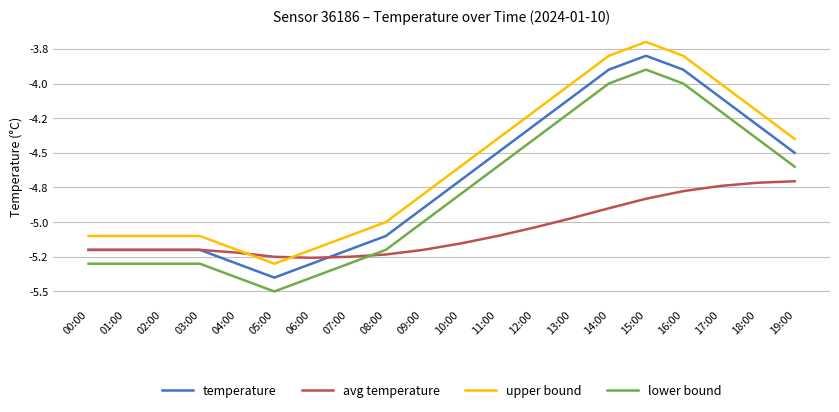

What are all the series names shown in the legend?

temperature, avg temperature, upper bound, lower bound